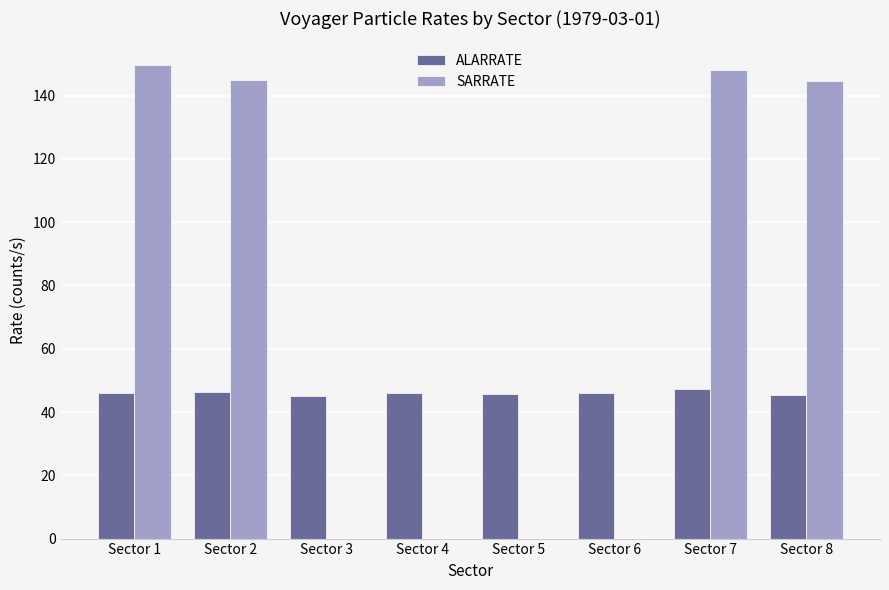

What is the total value across all series at Sector 2?

191.3